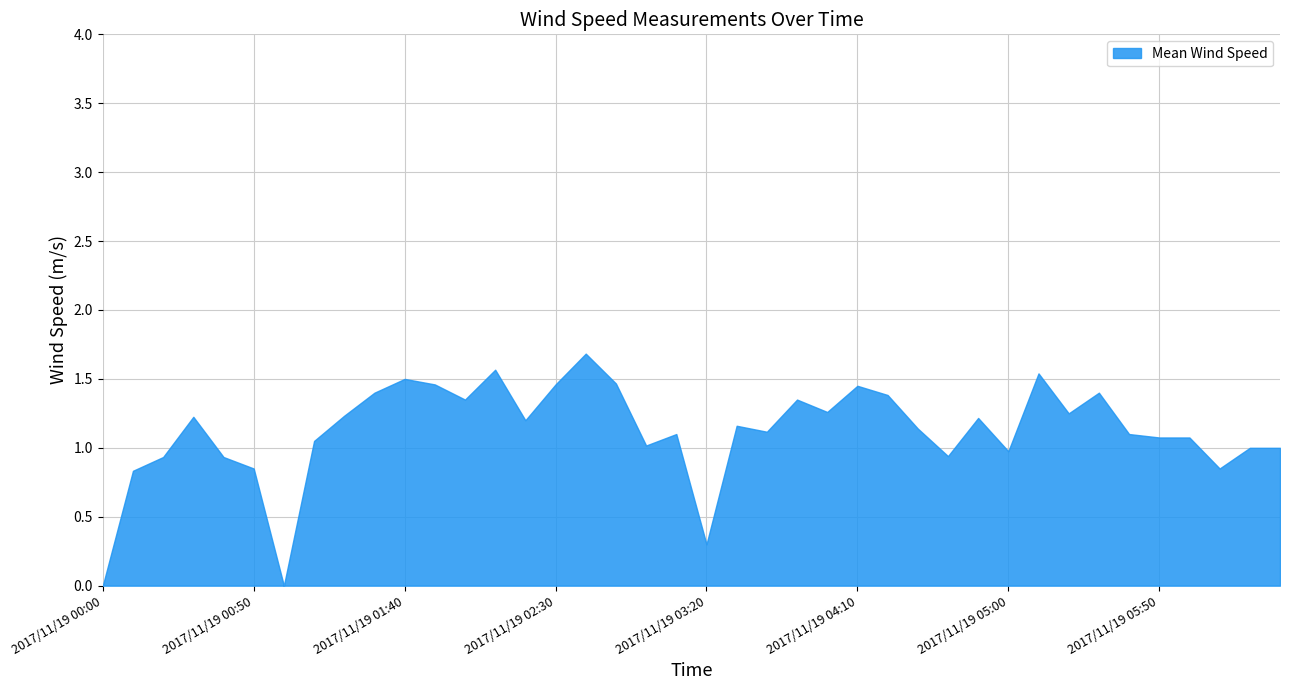

What is the maximum value shown in the chart?

1.7